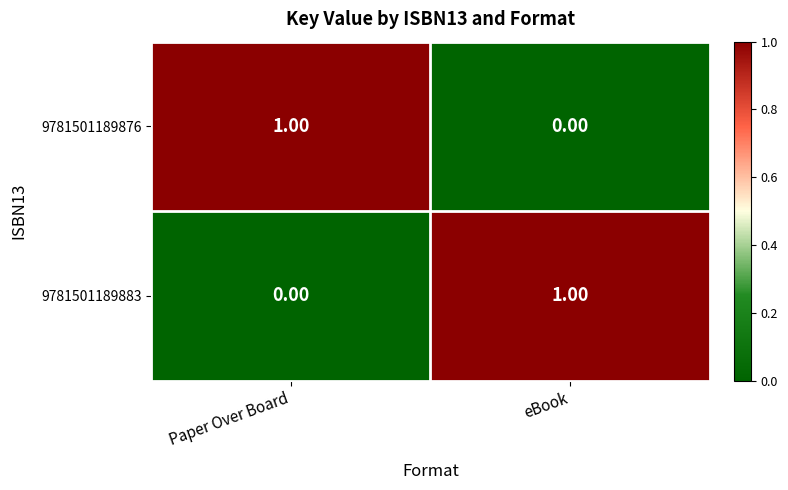

At Paper Over Board, list the series in order from largest to smallest.

9781501189876, 9781501189883